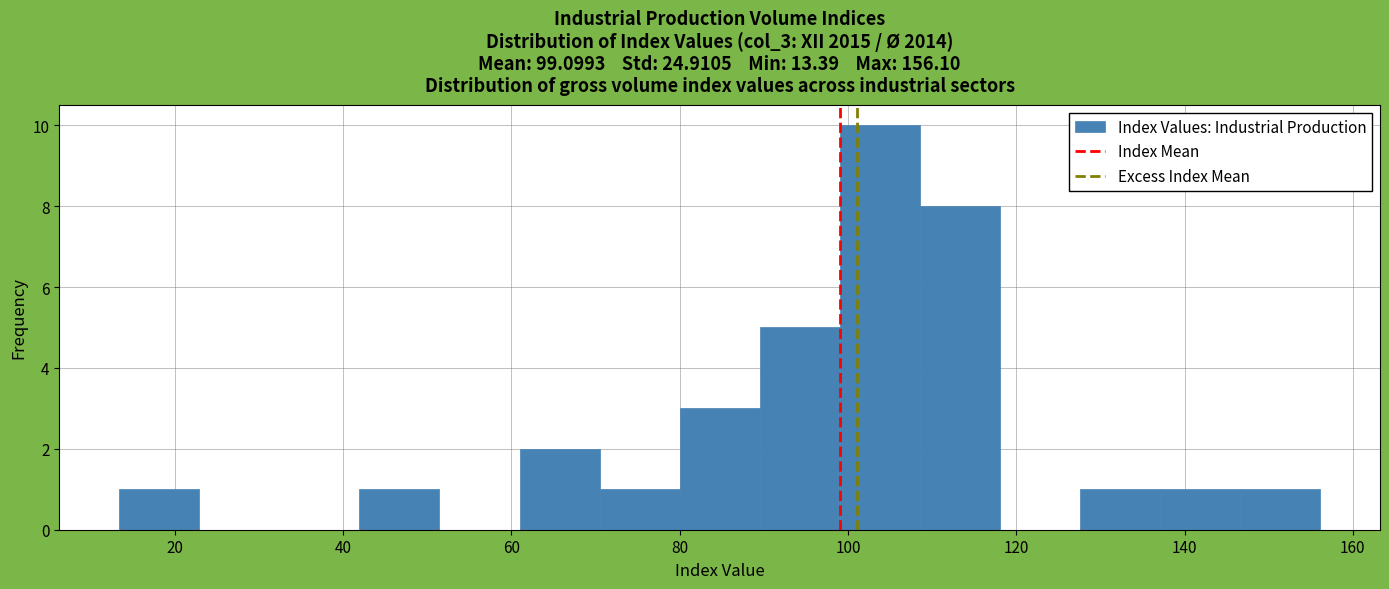

Which range on the x-axis has the tallest bar?

100 to 108